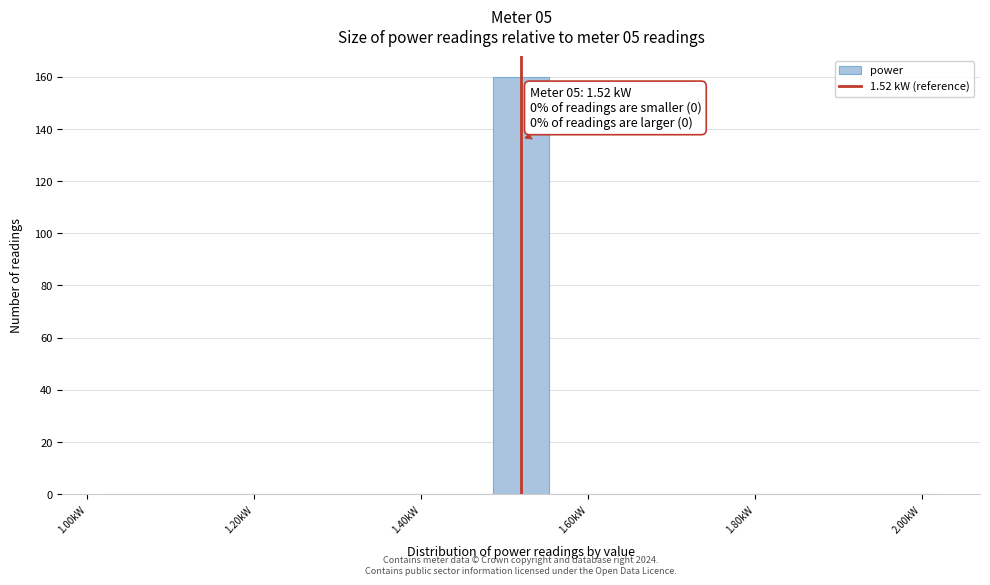

Around what value on the x-axis is the tallest bar? Give the approximate position of its centre, as read against the axis.

1.52